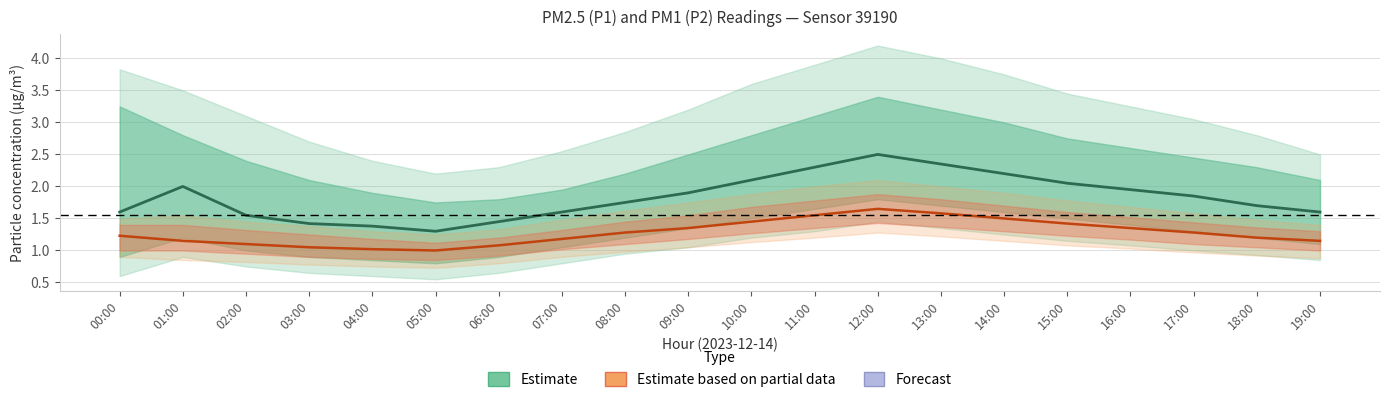

True or false: Estimate based on partial data and Estimate intersect in this chart.

False